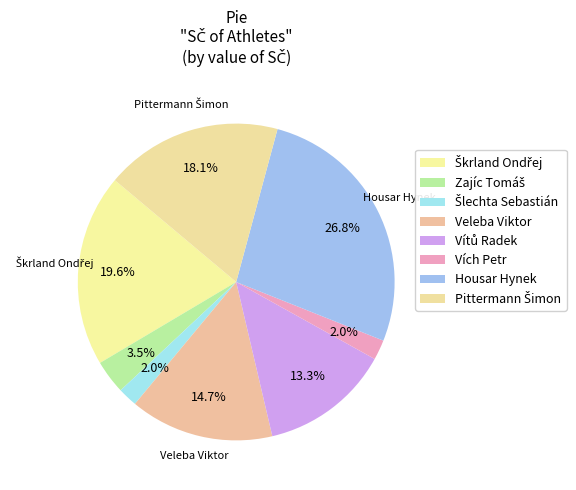

How many slices are in this pie chart?

8